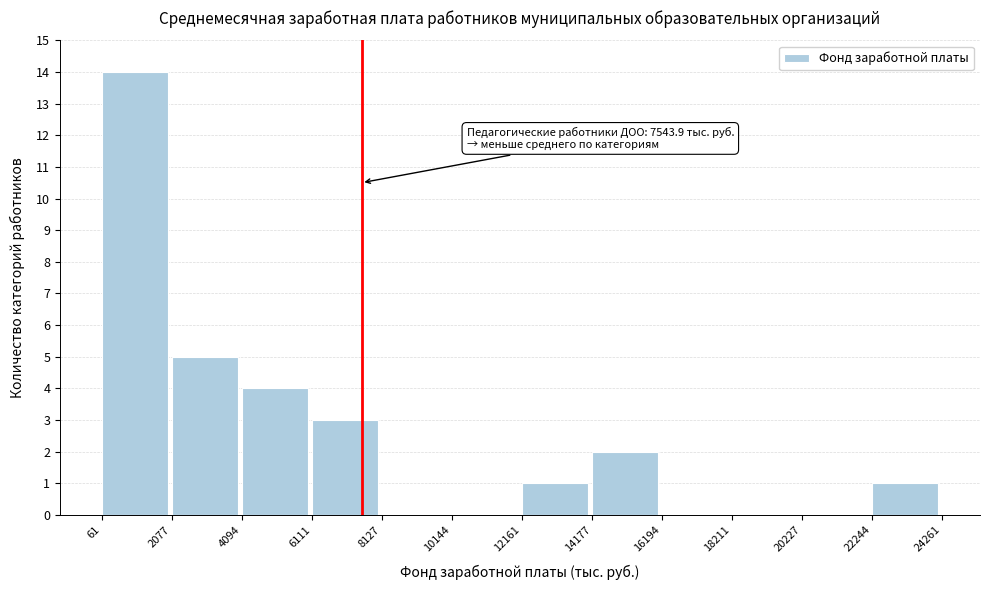

Over which range of the x-axis is the bar tallest?

61 to 2077